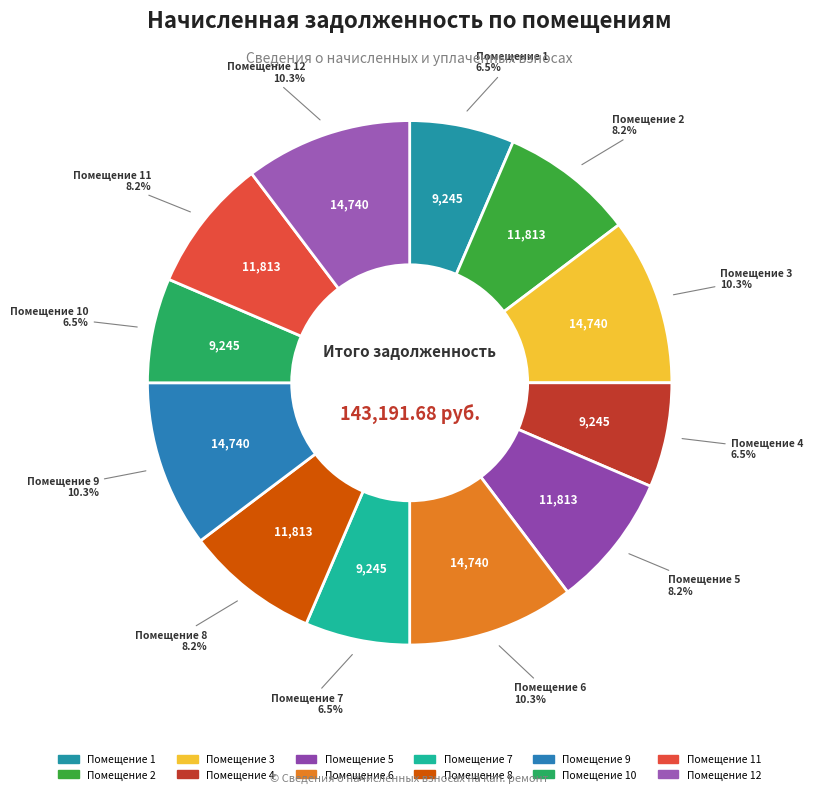

How many slices are in this pie chart?

12